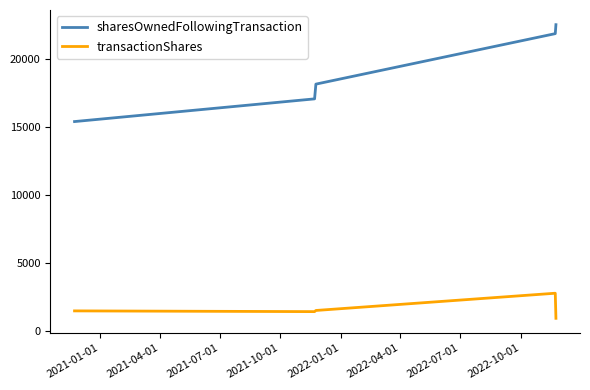

What is the minimum value for sharesOwnedFollowingTransaction?

15400